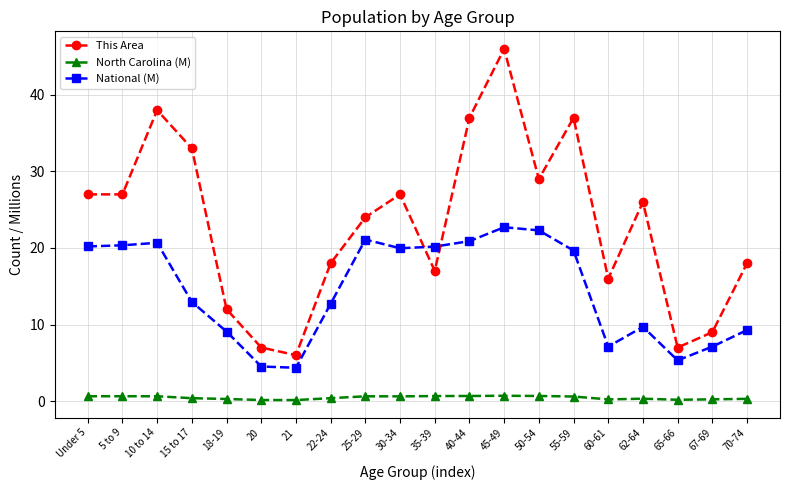

Between 15 to 17 and 62-64, which series saw the biggest shift?

This Area